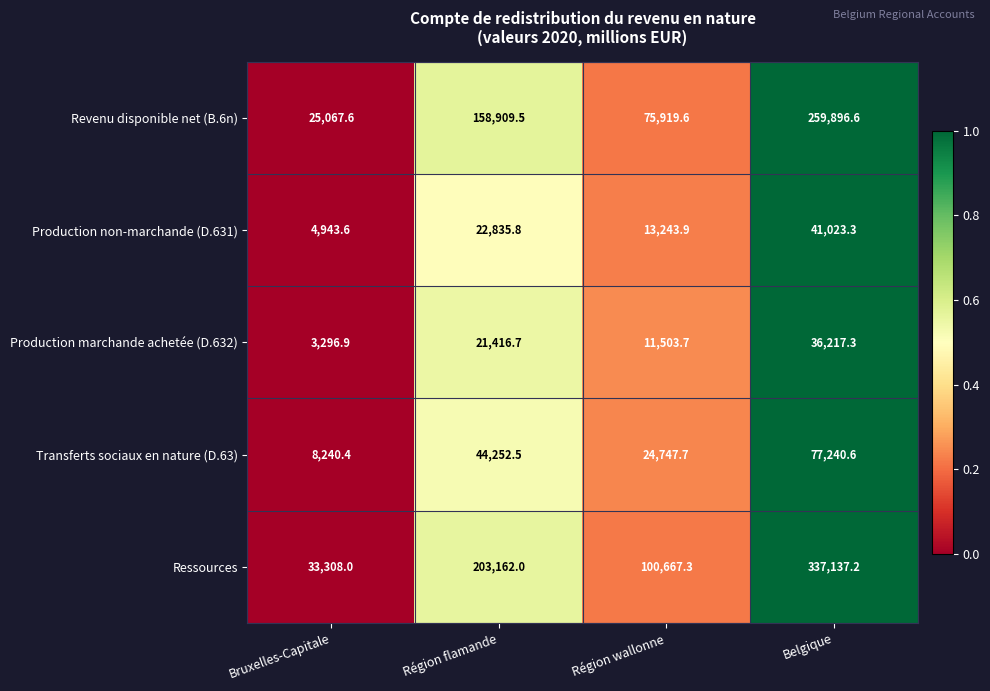

How many series are shown in this chart?

5